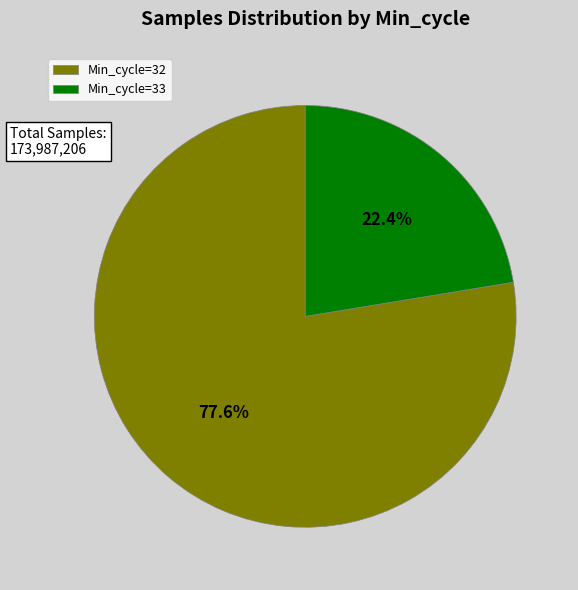

Rank the categories by value from lowest to highest.

Min_cycle=33, Min_cycle=32